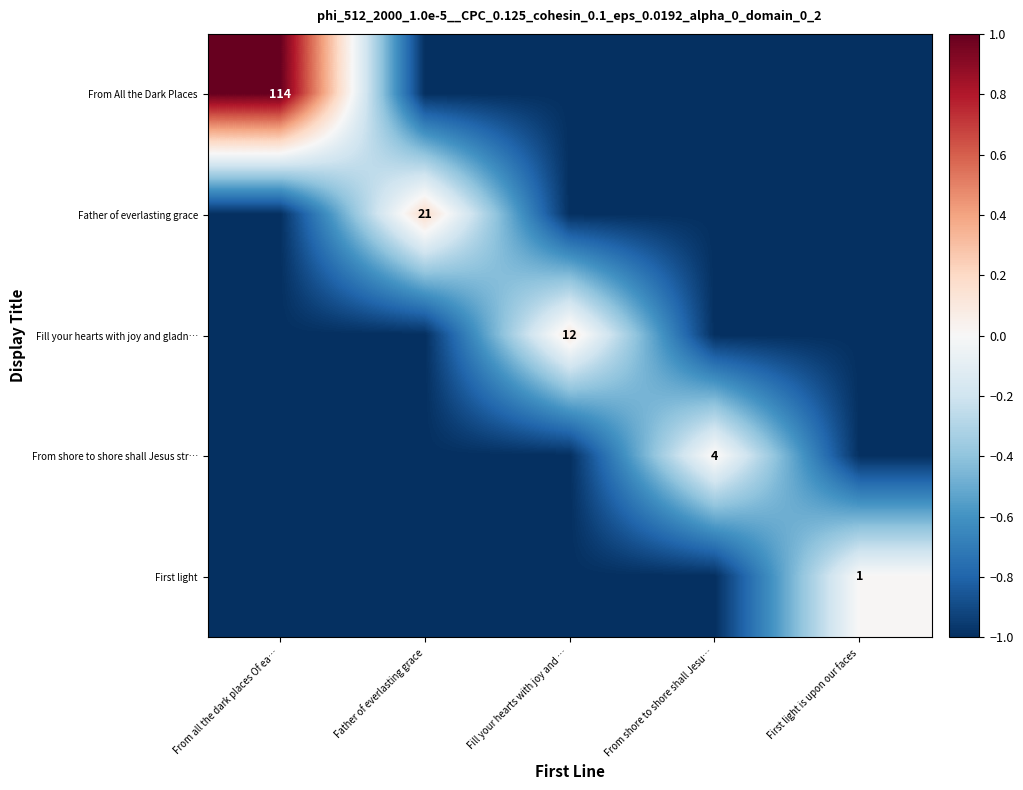

True or false: Father of everlasting grace has a value of 21 at Father of everlasting grace.

True